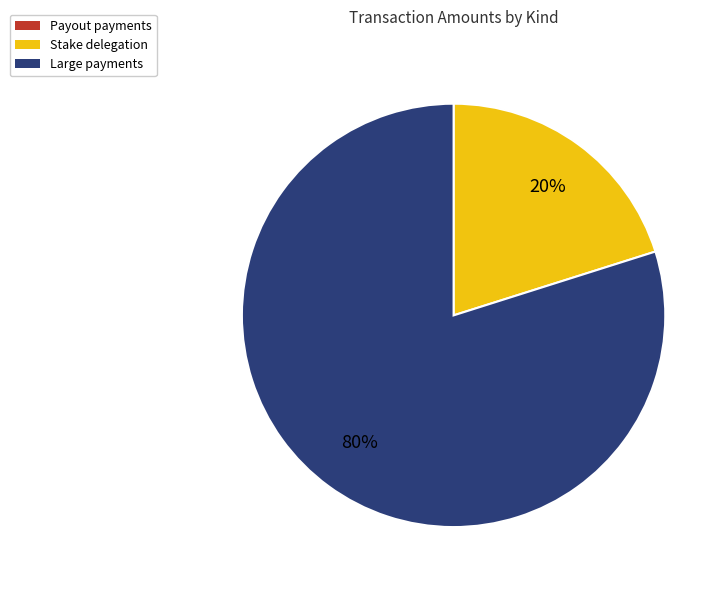

To the nearest percent, what percentage of the pie is Stake delegation?

20%